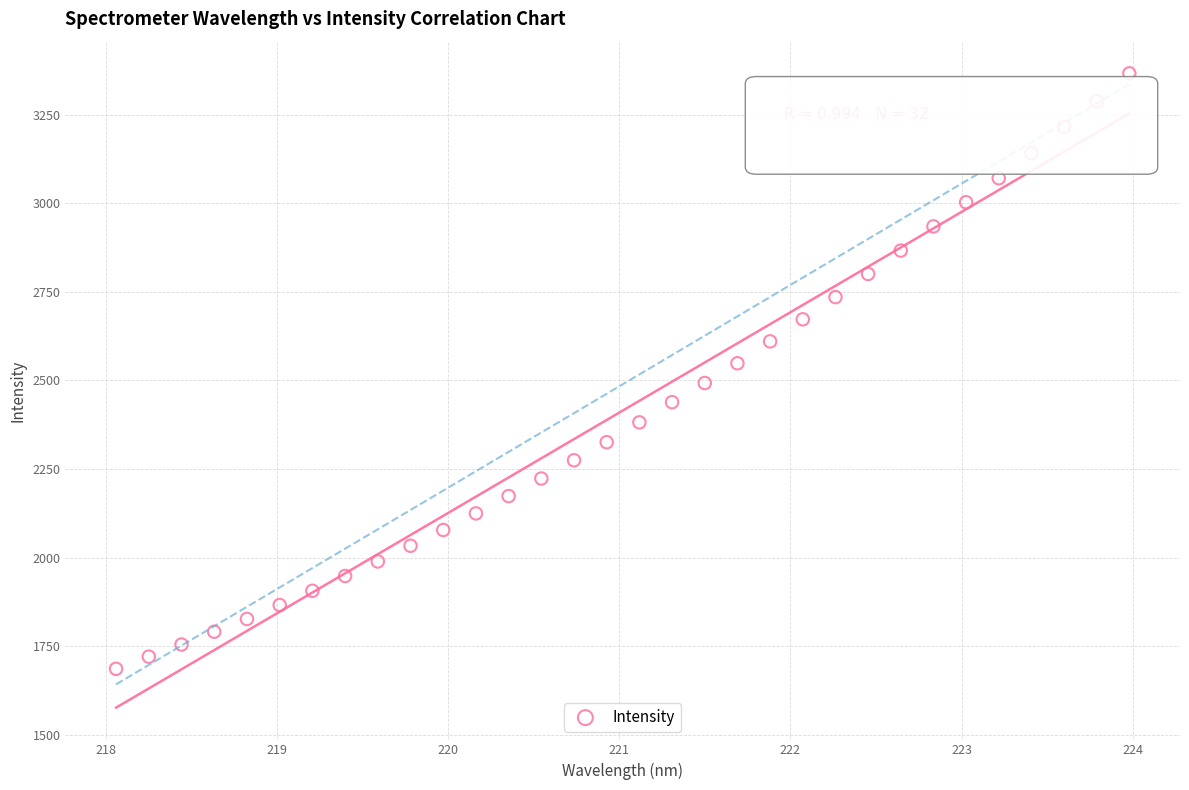

What is the range of X values (max minus min)?

5.9